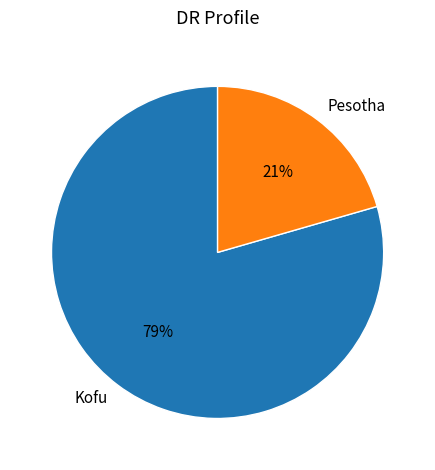

How many segments does this pie chart have?

2